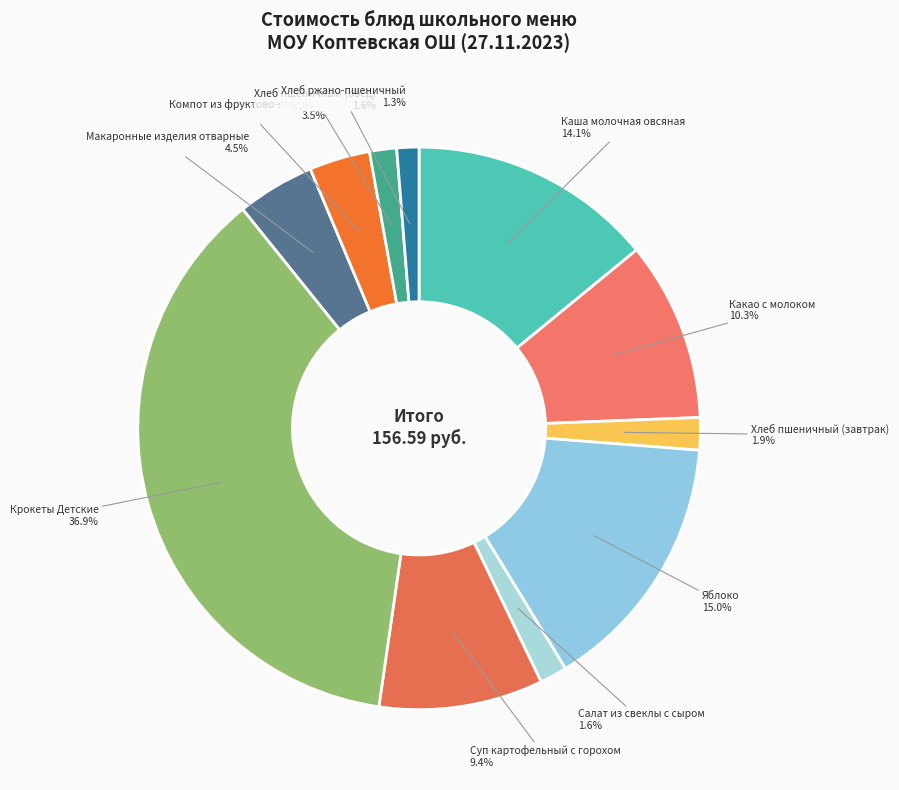

Count the number of slices in the pie.

11